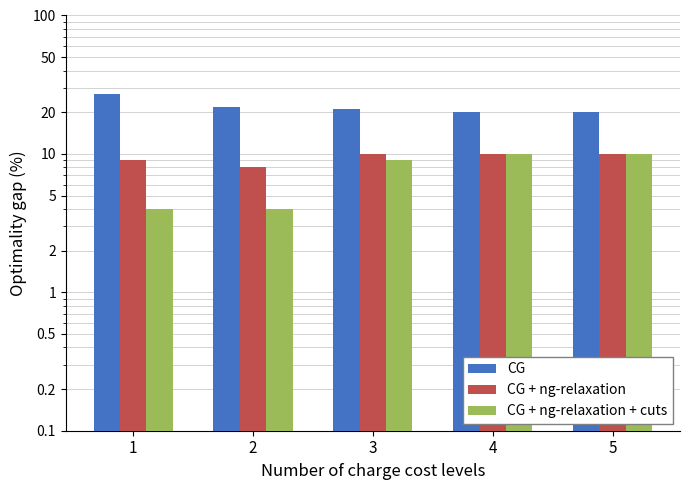

Is it true that CG + ng-relaxation equals 3 at 2?

False